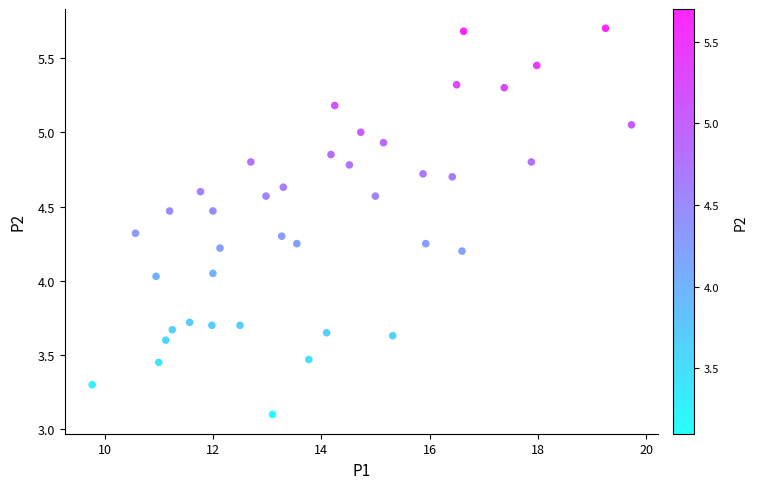

What is the range of Y values (max minus min)?

2.6